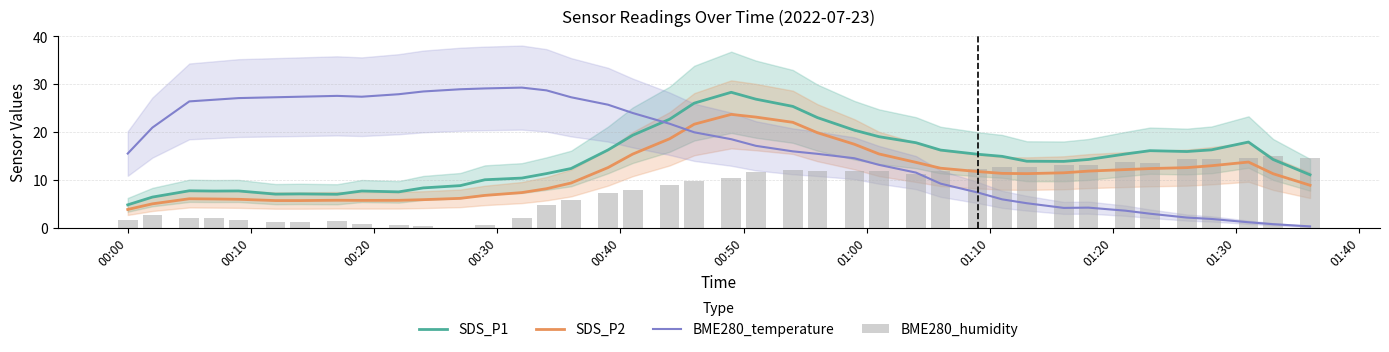

What is the highest value of the SDS_P1 series?

28.3